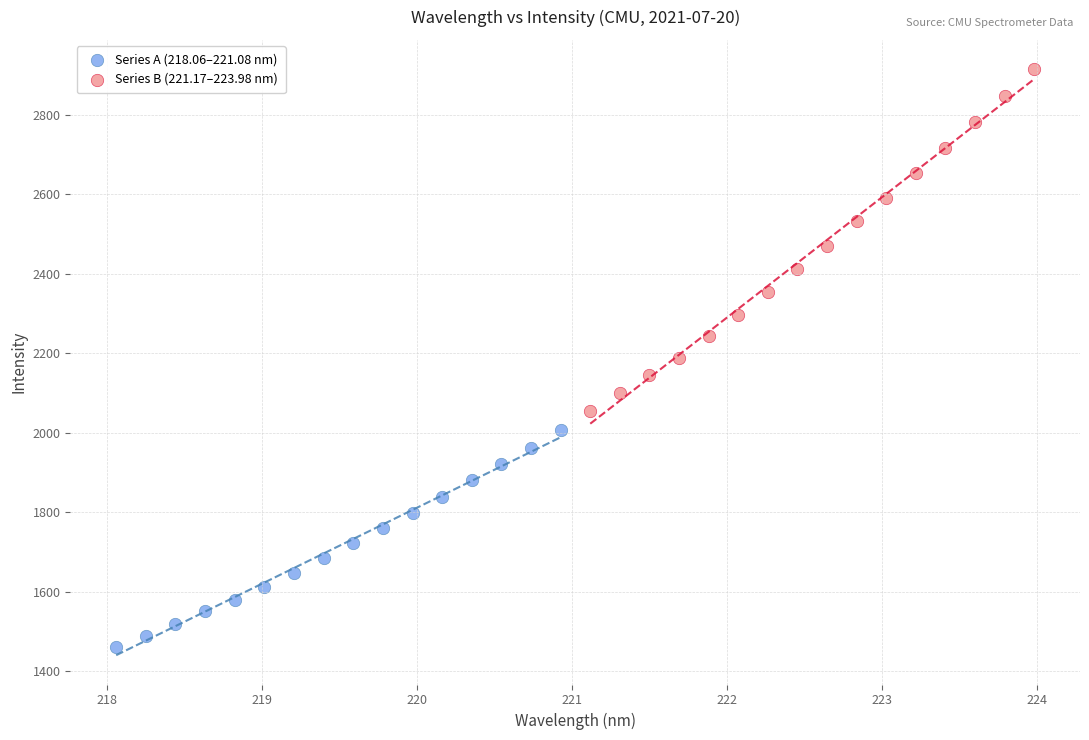

Which series contains the lowest Y value?

Series A (218.06–221.08 nm)